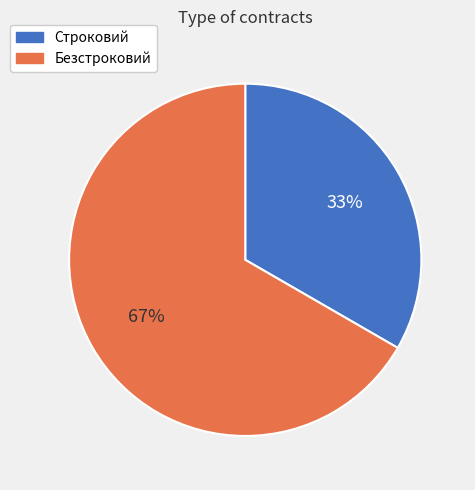

Is it true that Строковий is 43% of the pie?

False